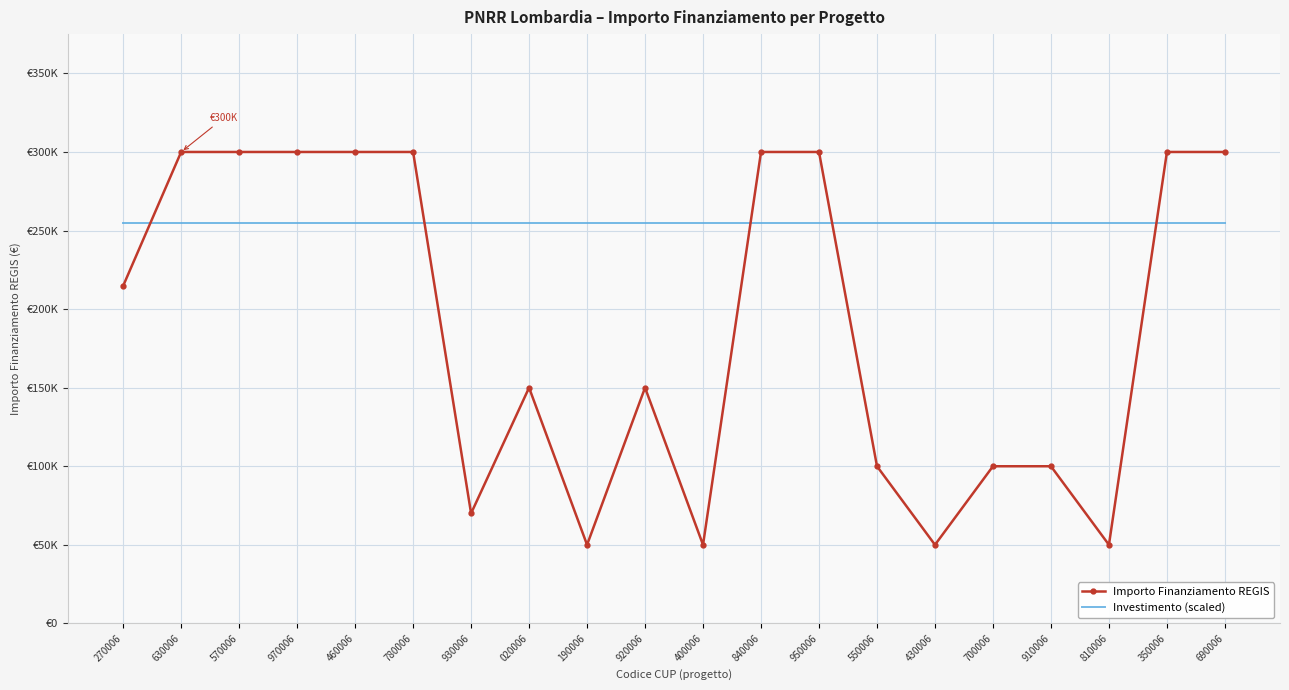

What is the average value of the Importo Finanziamento REGIS series?

189240.0